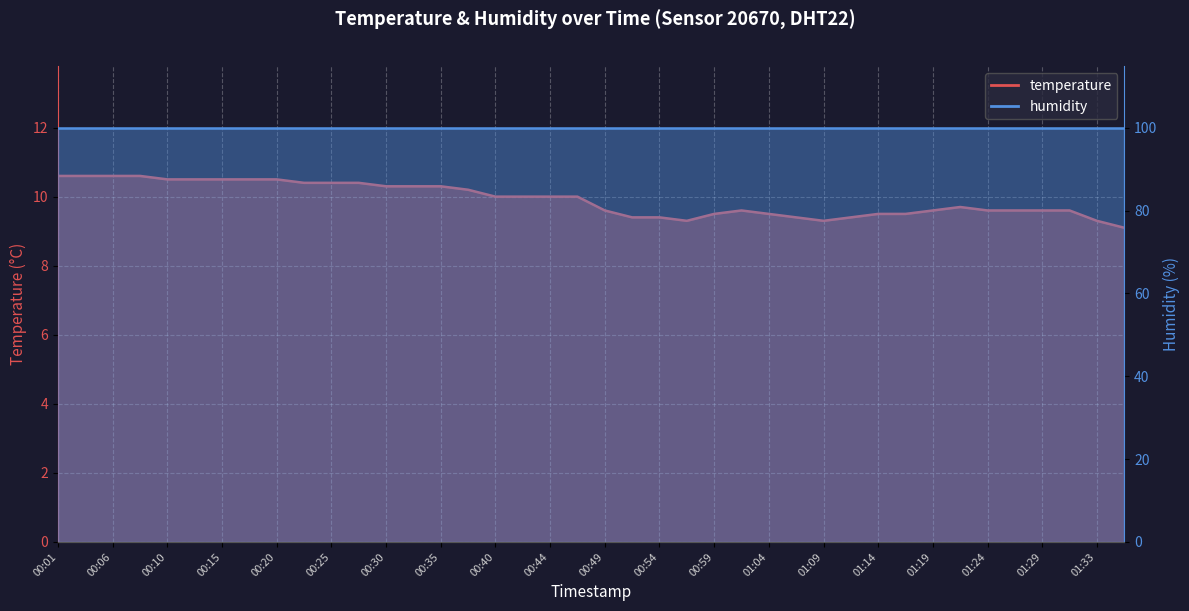

What is the label of the 24th point from the right?

00:40